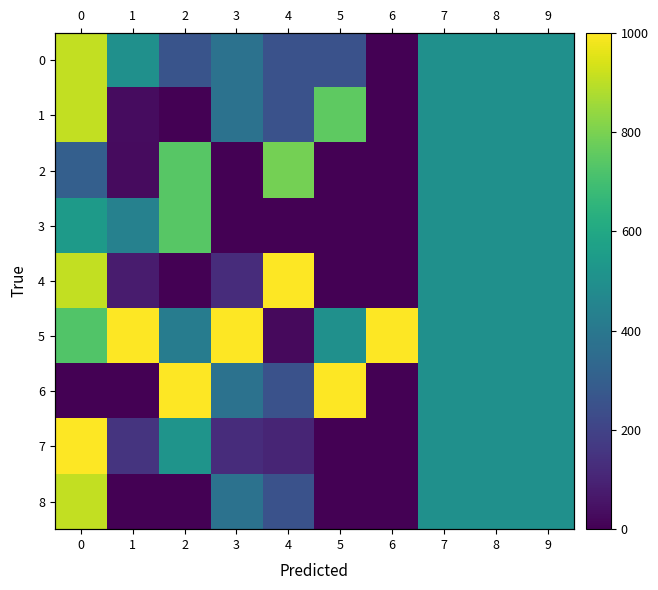

How many positive values does the 7 series have?

8